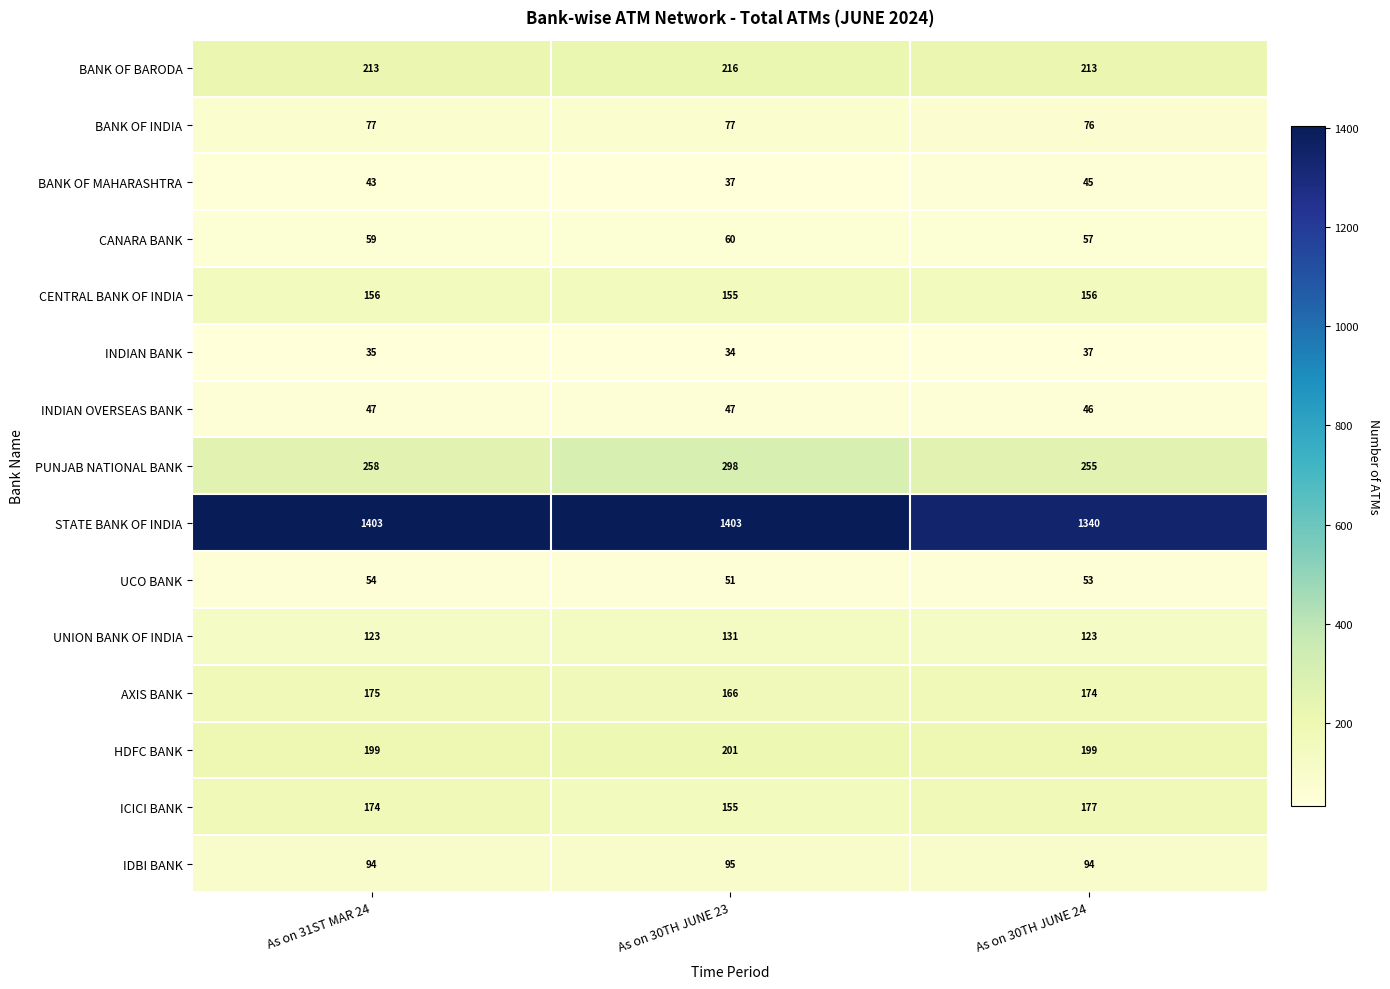

Which category has the lowest value across all series?

As on 30TH JUNE 23